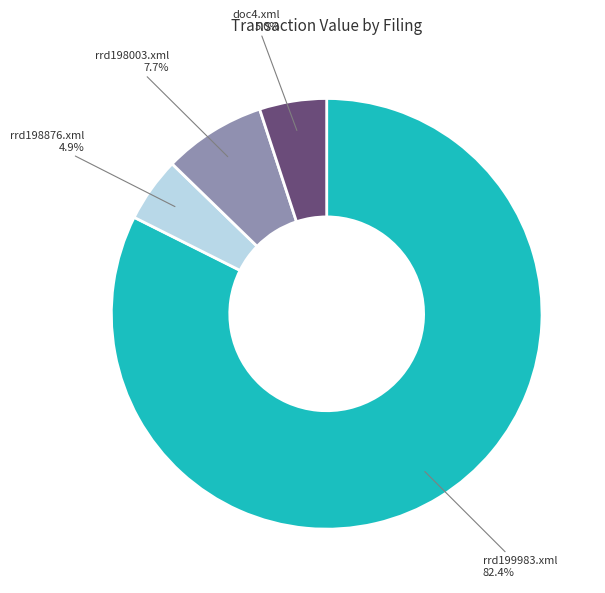

What portion of the pie excludes rrd198003.xml 7.7%?

92.3%